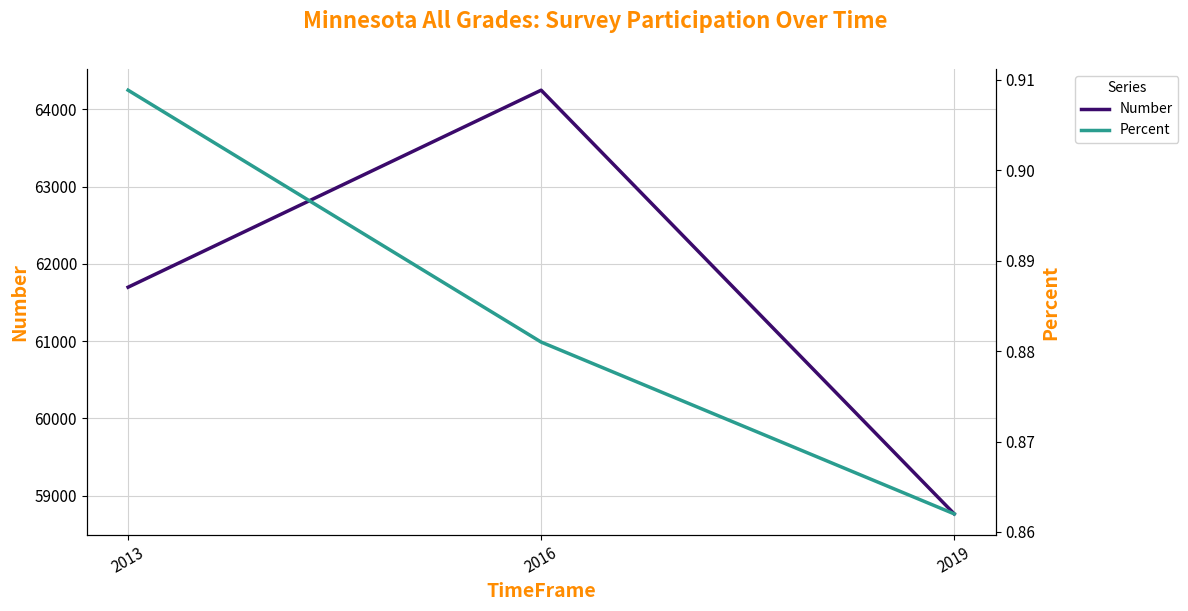

What is the total value across all series at 2019?

58762.9